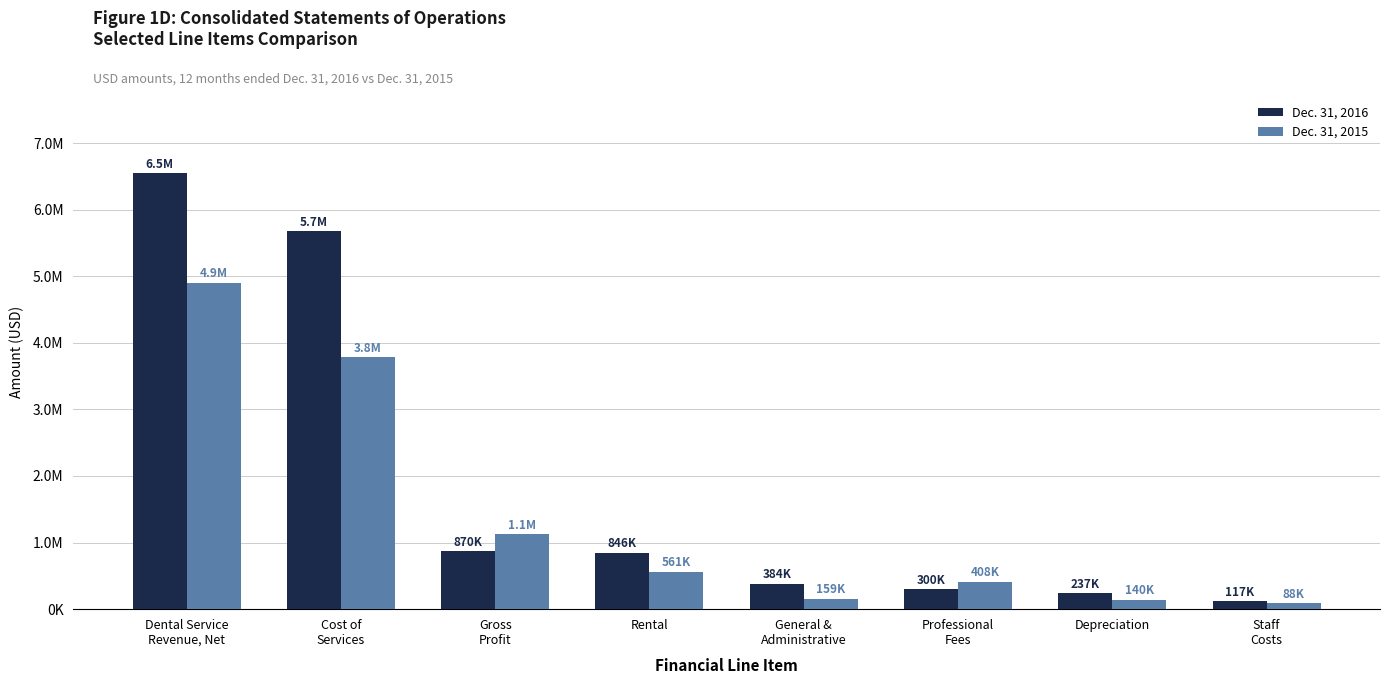

List the series in order of their overall mean, lowest first.

Dec. 31, 2015, Dec. 31, 2016